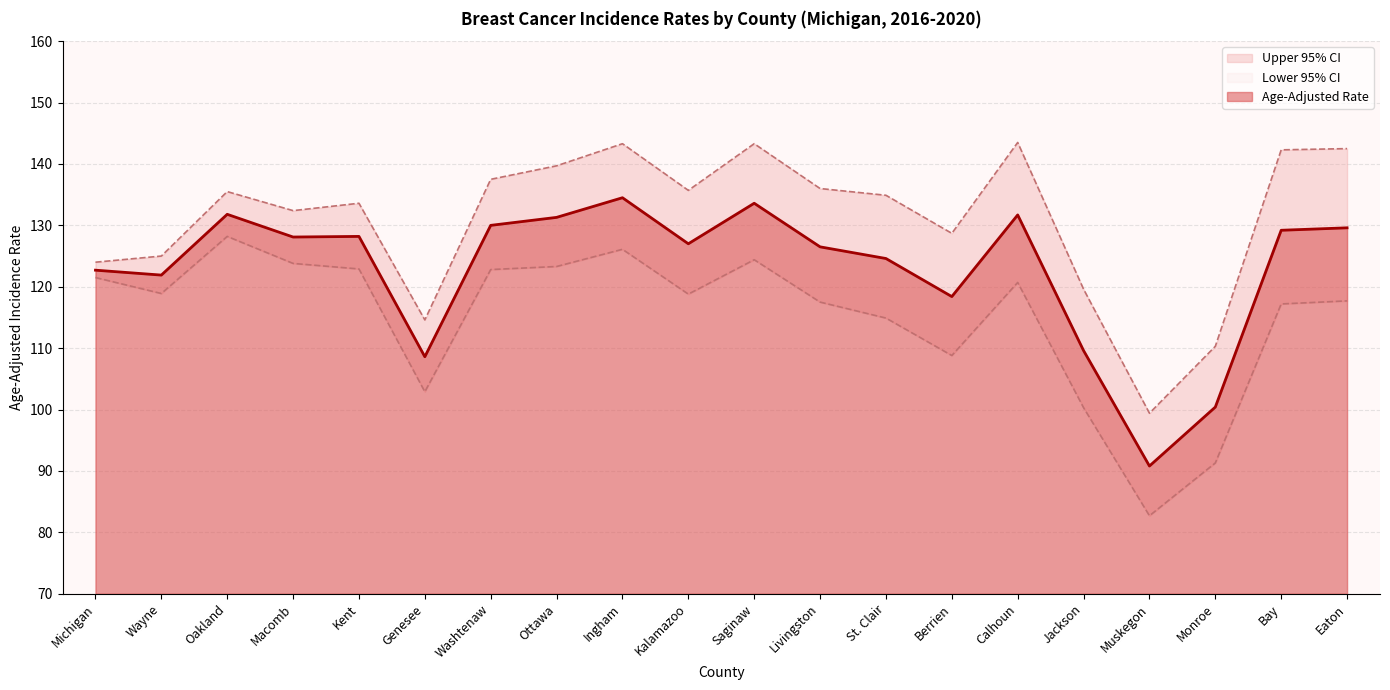

The Age-Adjusted Rate series shows 100.4 at Monroe. True or false?

True